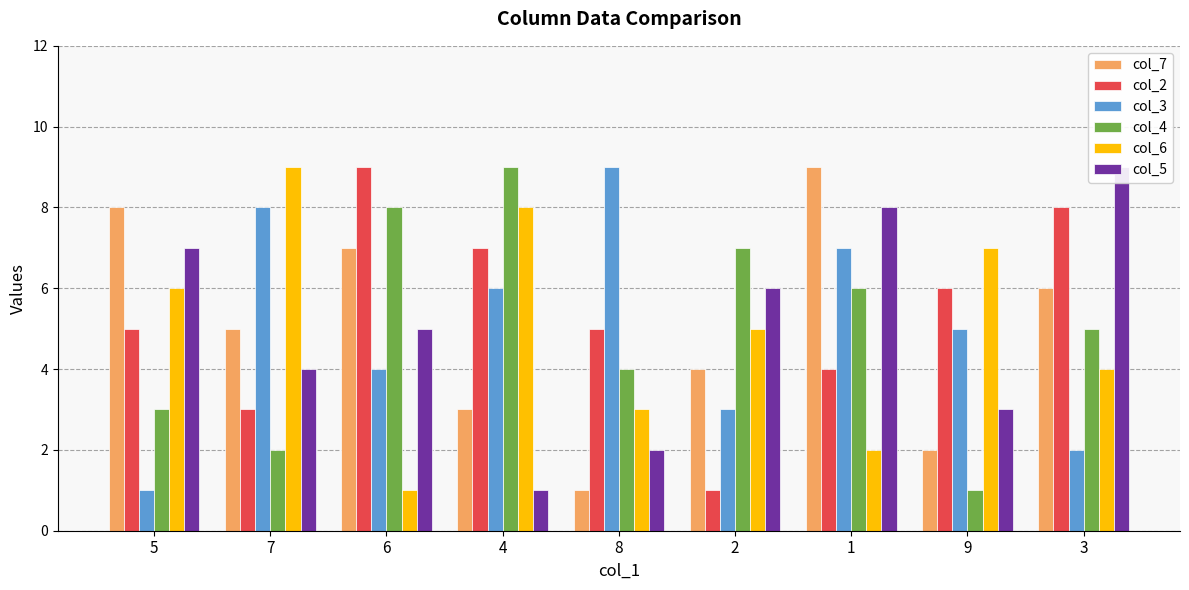

How many bars are there in total?

54